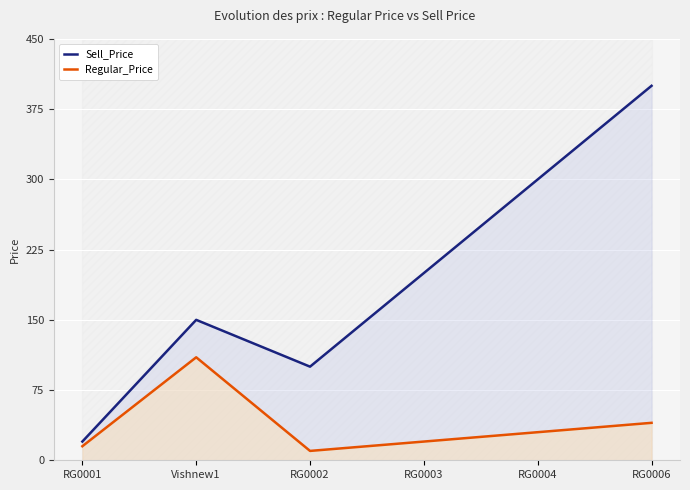

Which series changed the most between RG0001 and RG0004?

Sell_Price